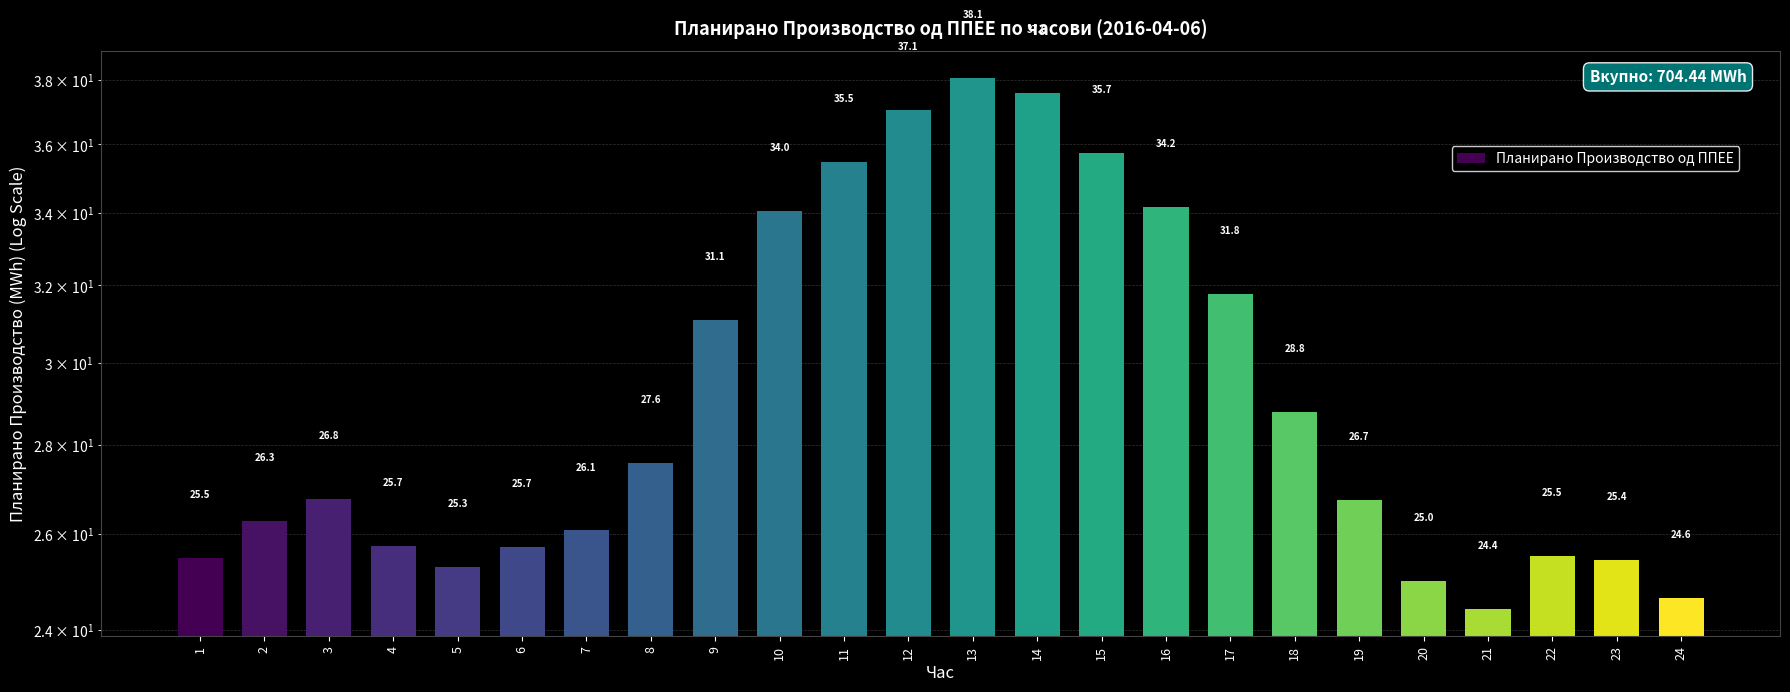

What is the ratio of the value at 3 to the value at 21?

1.1